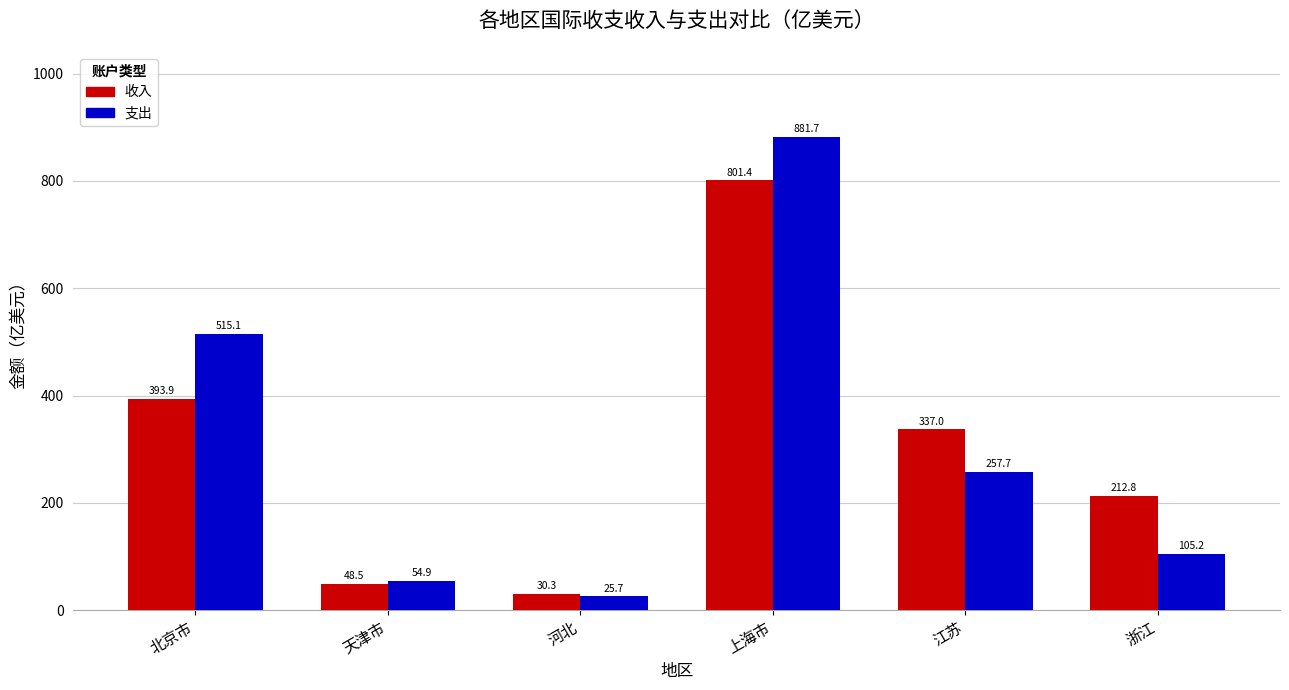

What are all the series names shown in the legend?

收入, 支出